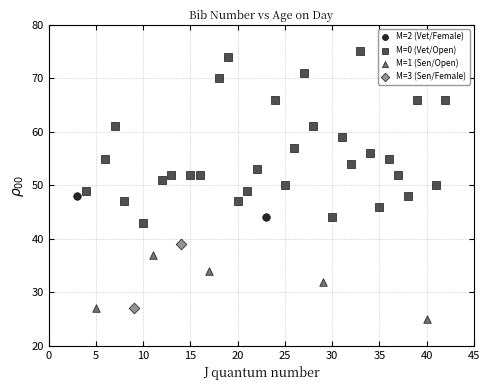

What are all the series names shown in the legend?

M=2 (Vet/Female), M=0 (Vet/Open), M=1 (Sen/Open), M=3 (Sen/Female)